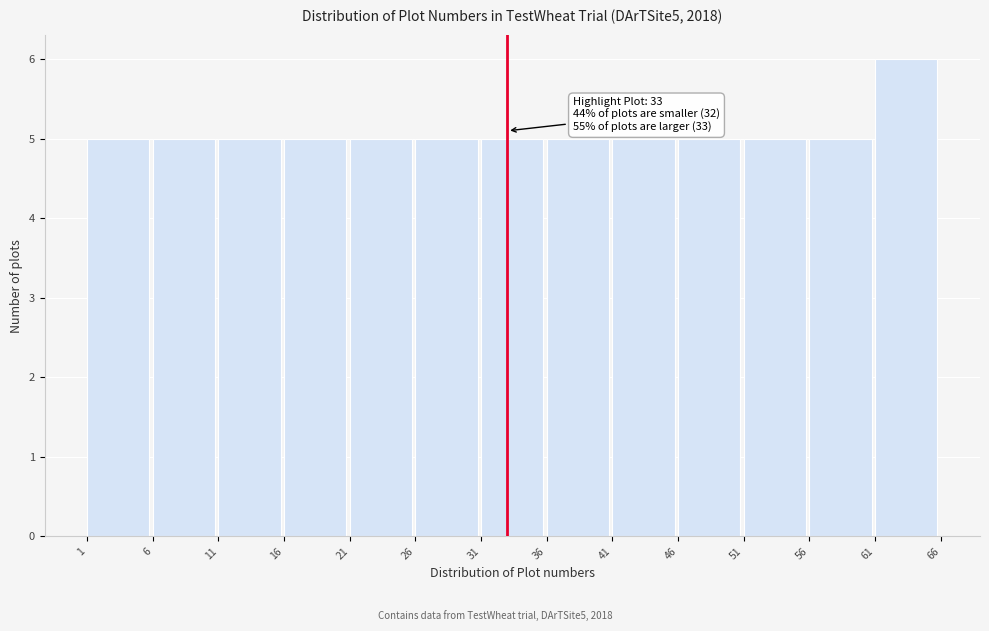

Over which range of the x-axis is the bar tallest?

61 to 66